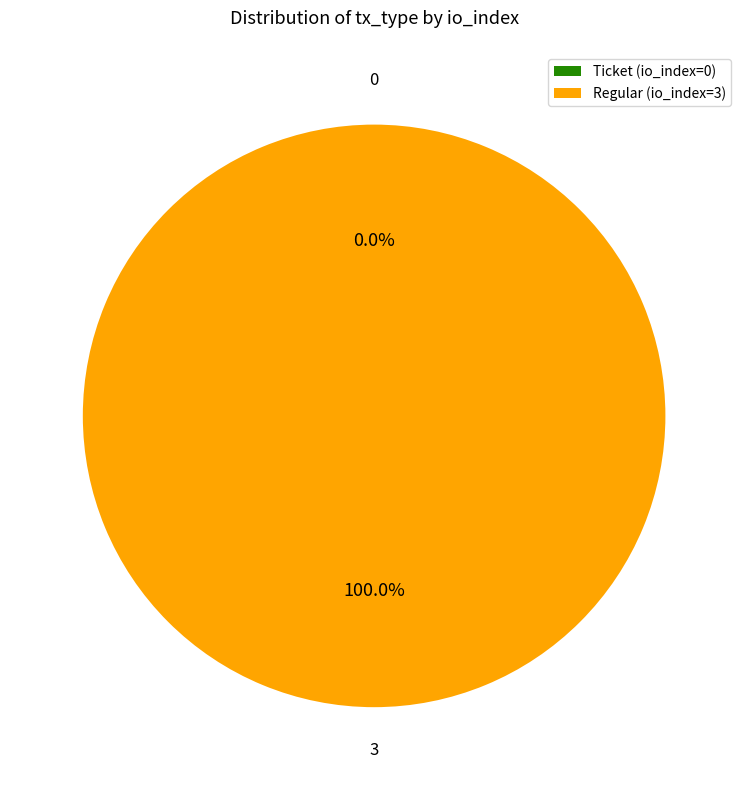

Is there a majority slice in this chart?

Yes